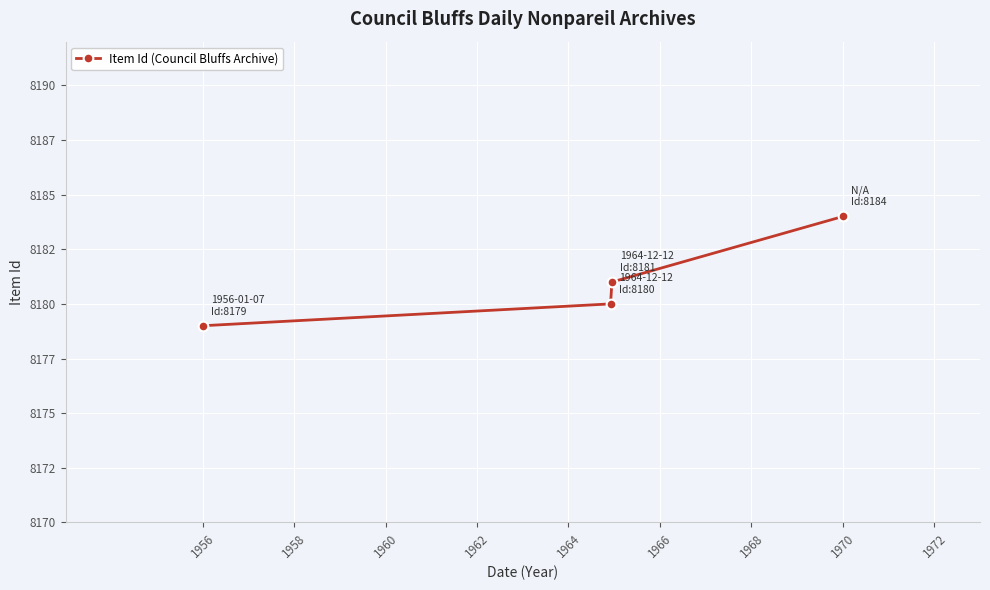

Does the chart have visible grid lines?

Yes